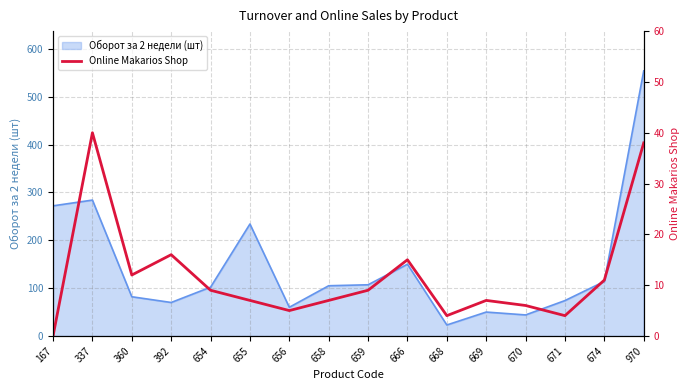

True or false: the data shows 10 at 670.

False